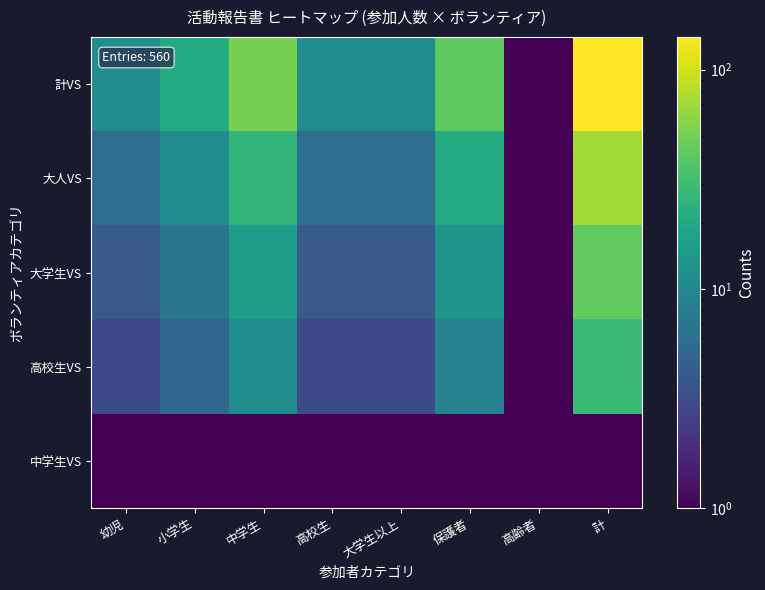

What is the smallest value displayed?

1